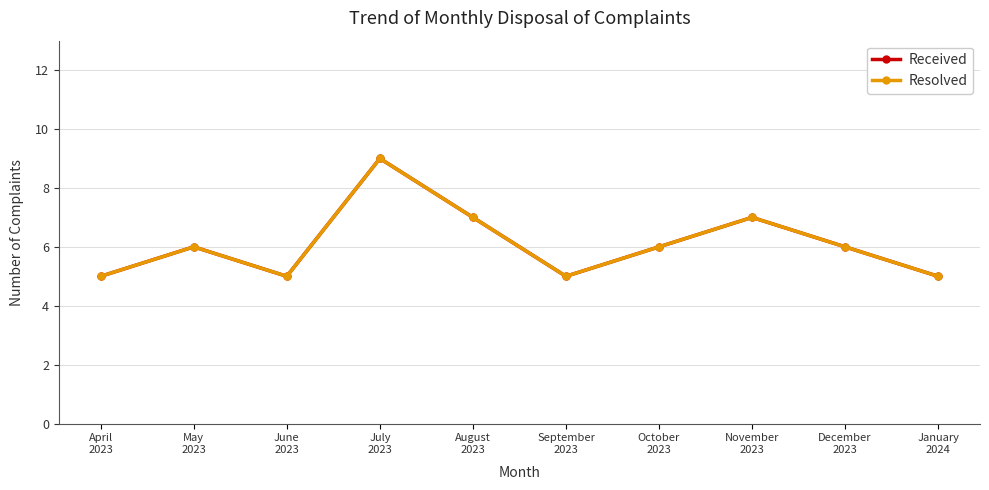

What is the label of the 7th point from the left?

October
2023